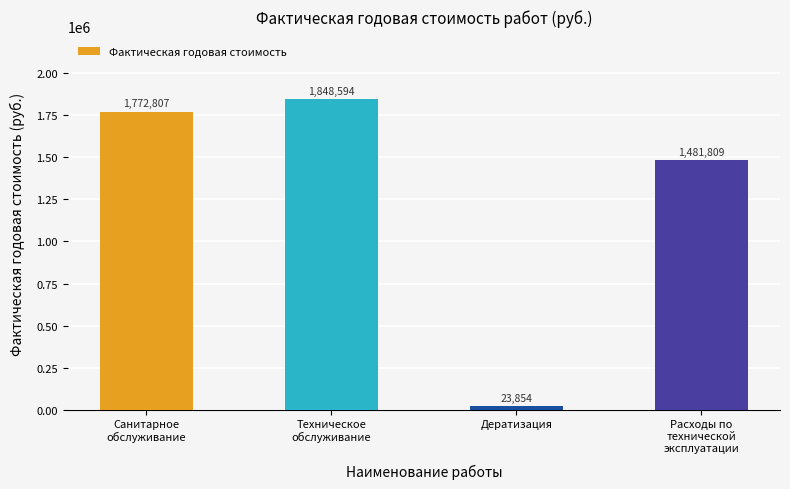

Rank the categories by value from highest to lowest.

Техническое
обслуживание, Санитарное
обслуживание, Расходы по
технической
эксплуатации, Дератизация